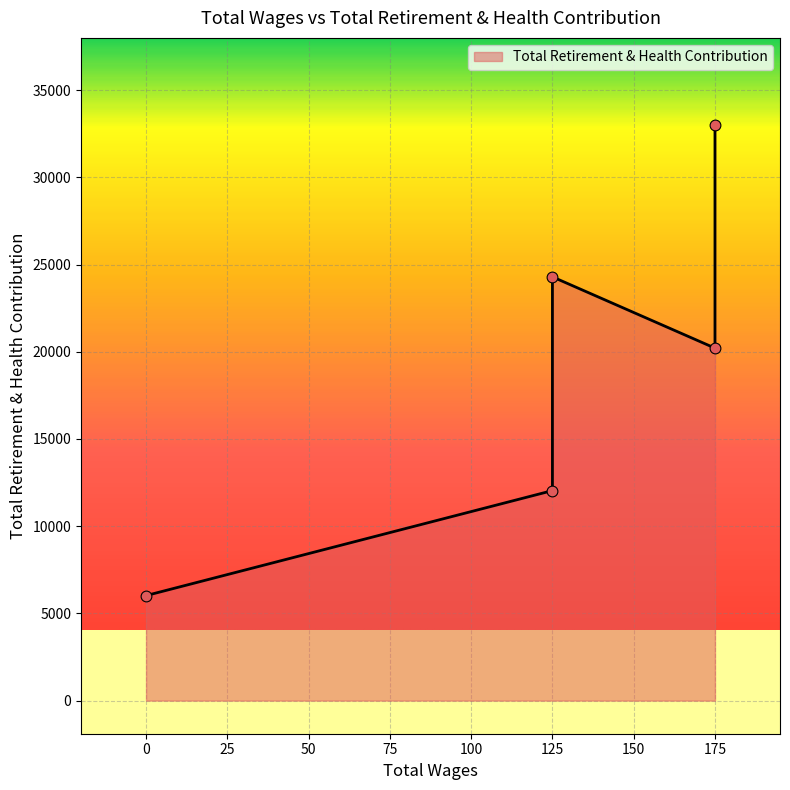

What is the ratio of the value at 175.0 to the value at 125.0?

1.4